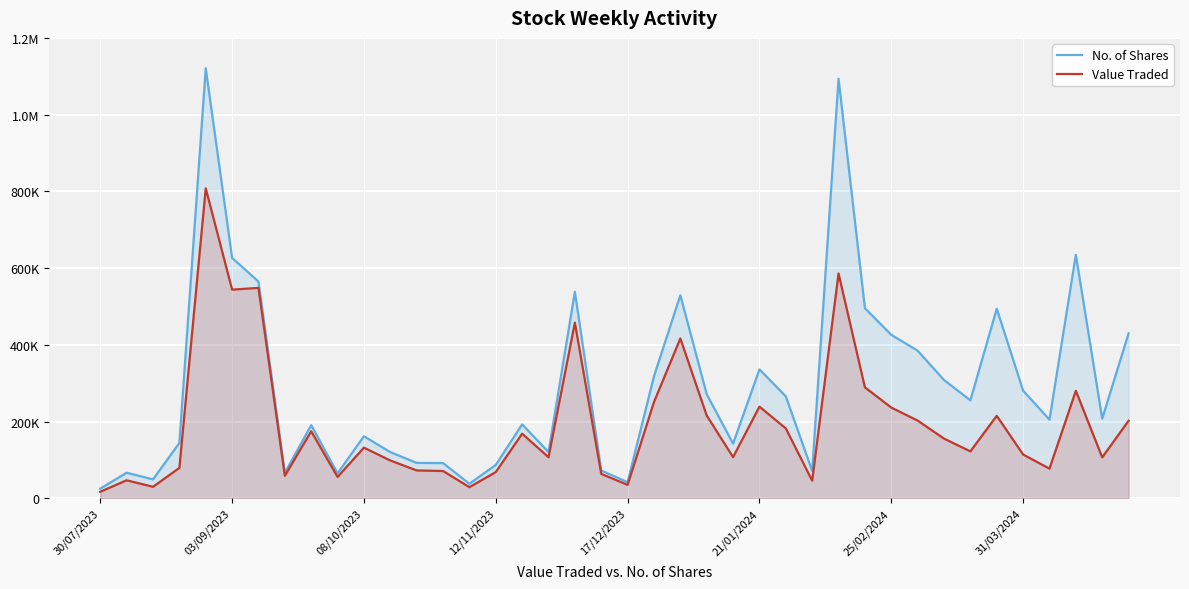

How many values in the No. of Shares series are below 207417?

20